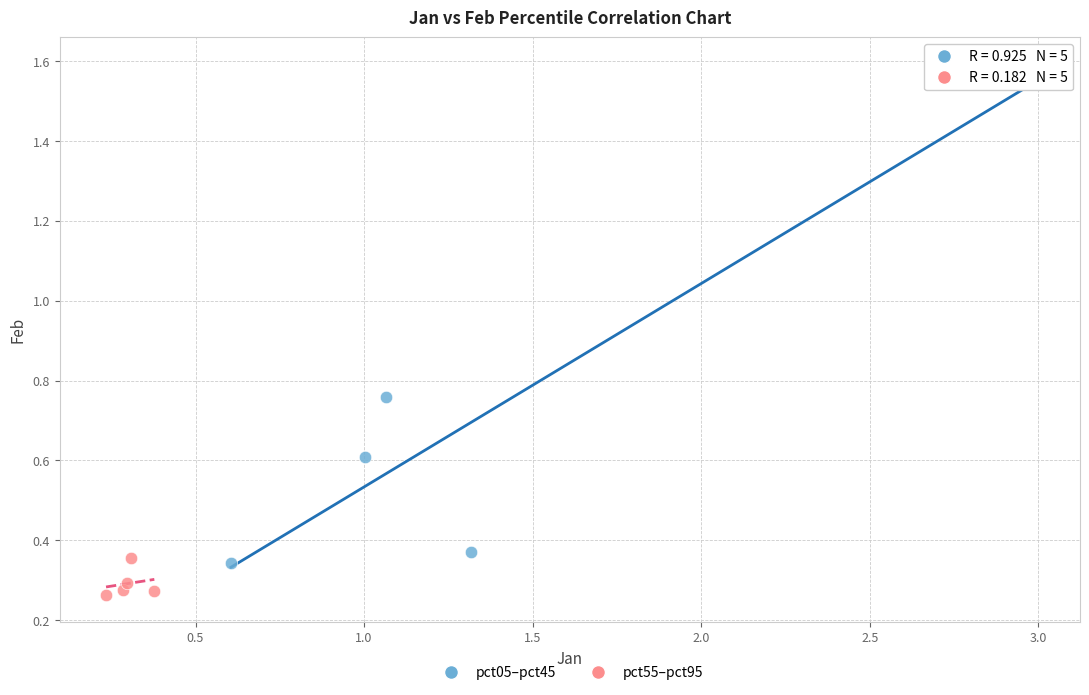

Which series has the largest Y range (max minus min)?

pct05–pct45